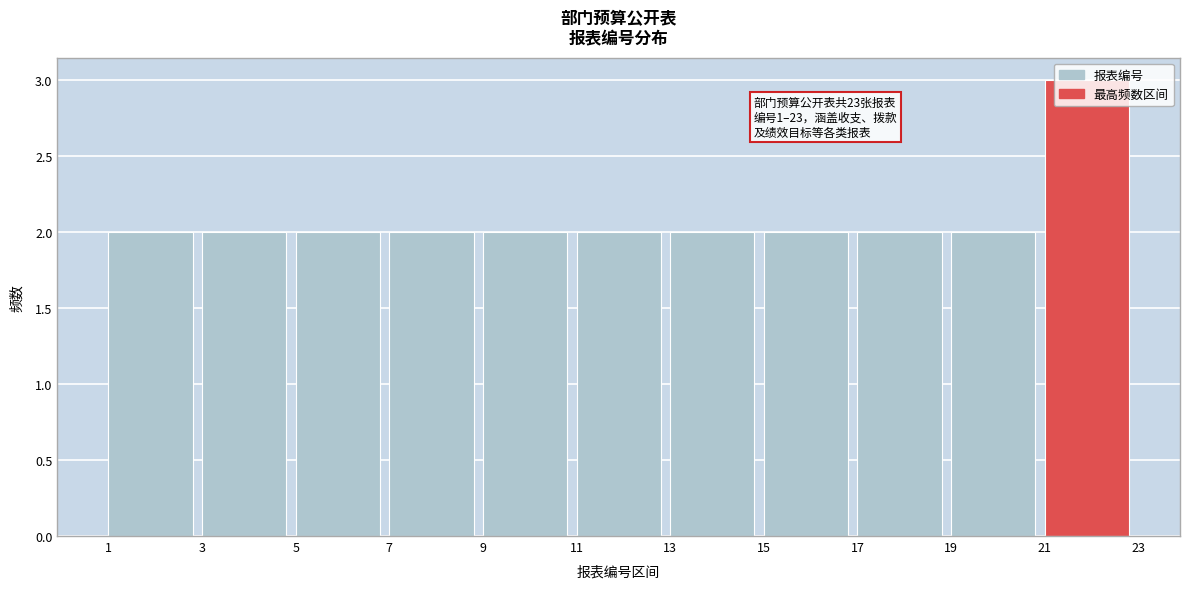

Over which range of the x-axis is the bar tallest?

21 to 23